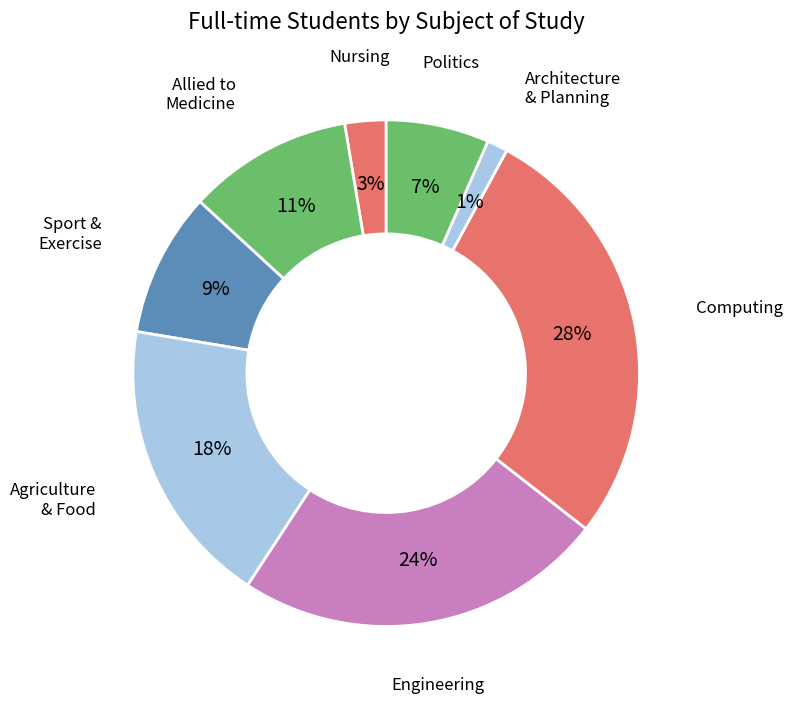

To the nearest percent, what percentage of the pie is Politics?

7%